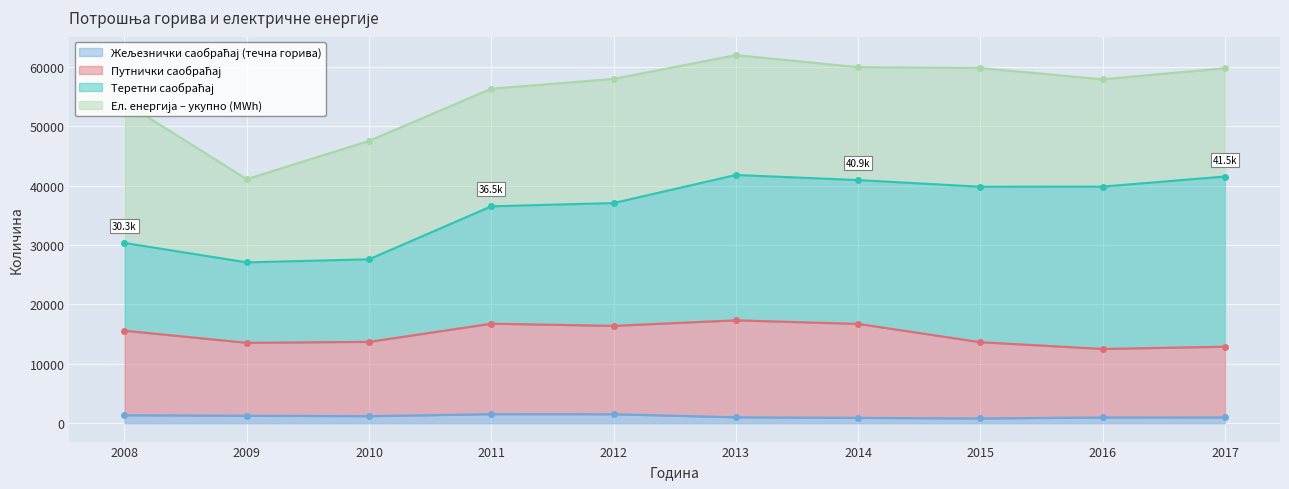

How many interior local peaks does the Путнички саобраћај series have?

2